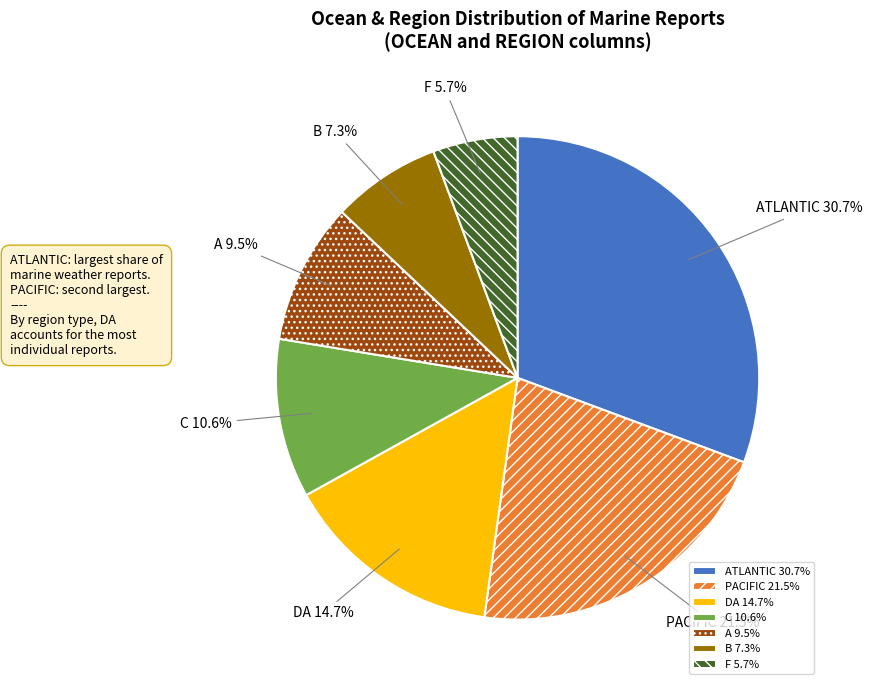

To the nearest percent, what is the difference between the largest and smallest slice percentages?

25%